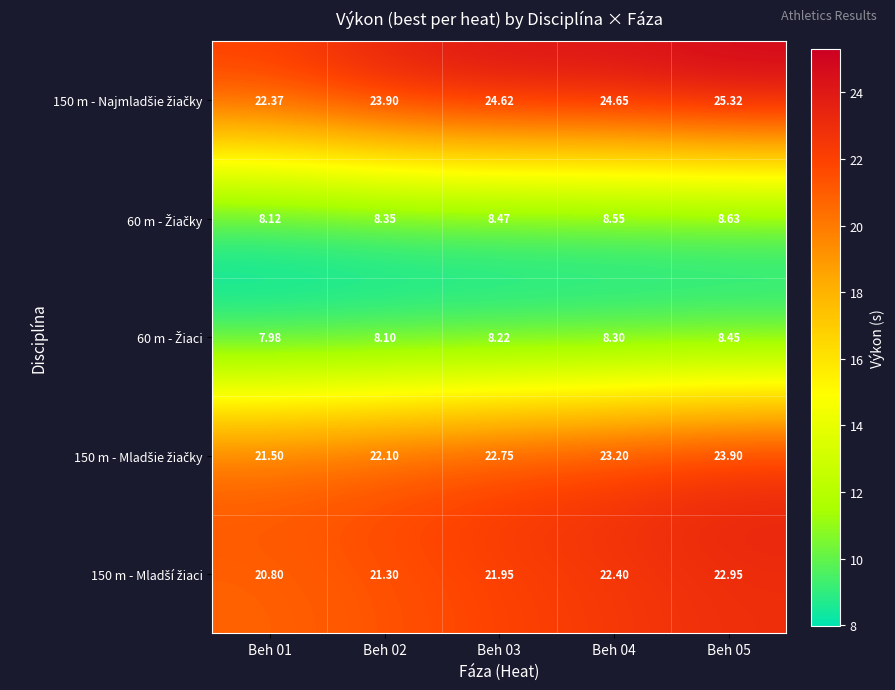

At how many categories does at least one series exceed 22?

5